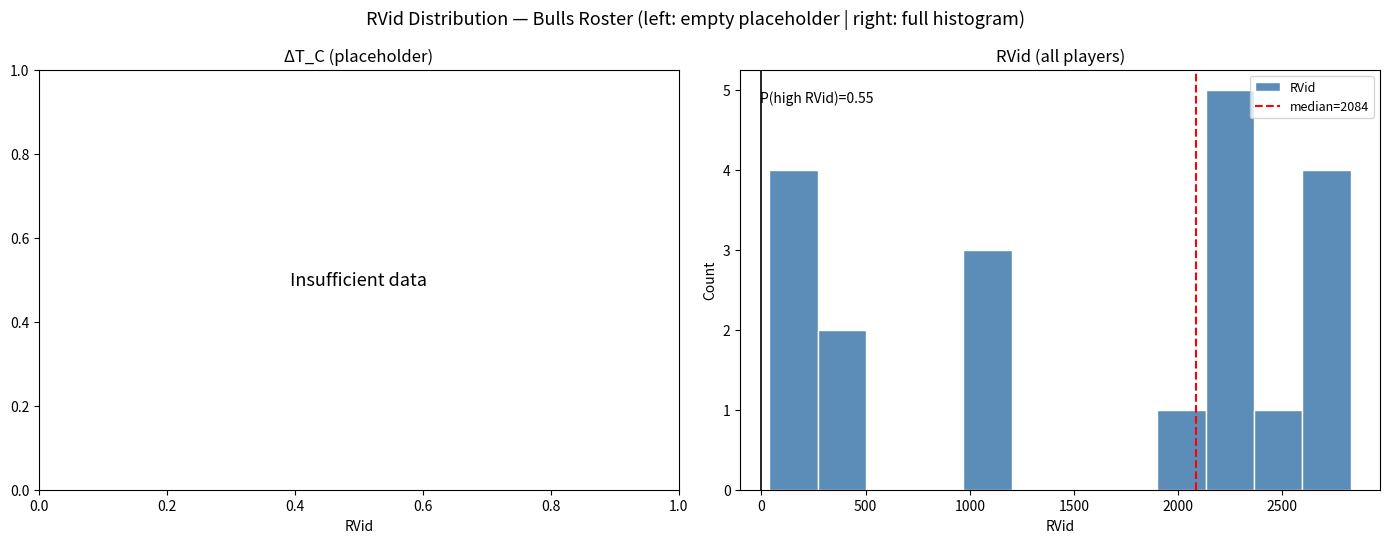

Which range on the x-axis has the tallest bar?

2150 to 2350